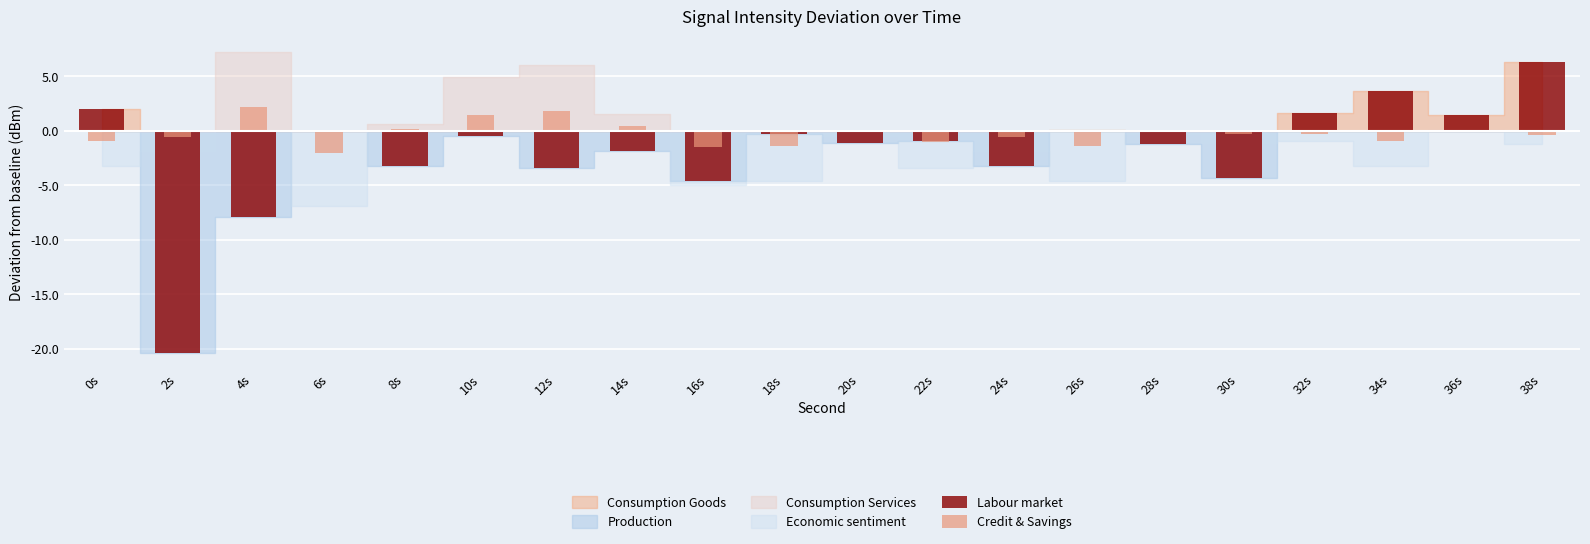

Is it true that Credit & Savings equals 0.5 at 14s?

True